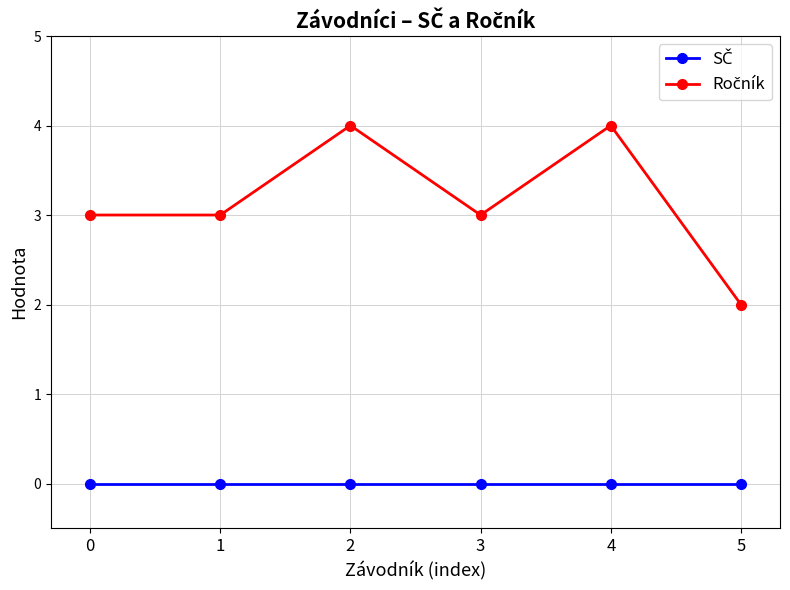

What is the maximum value shown in the chart?

4